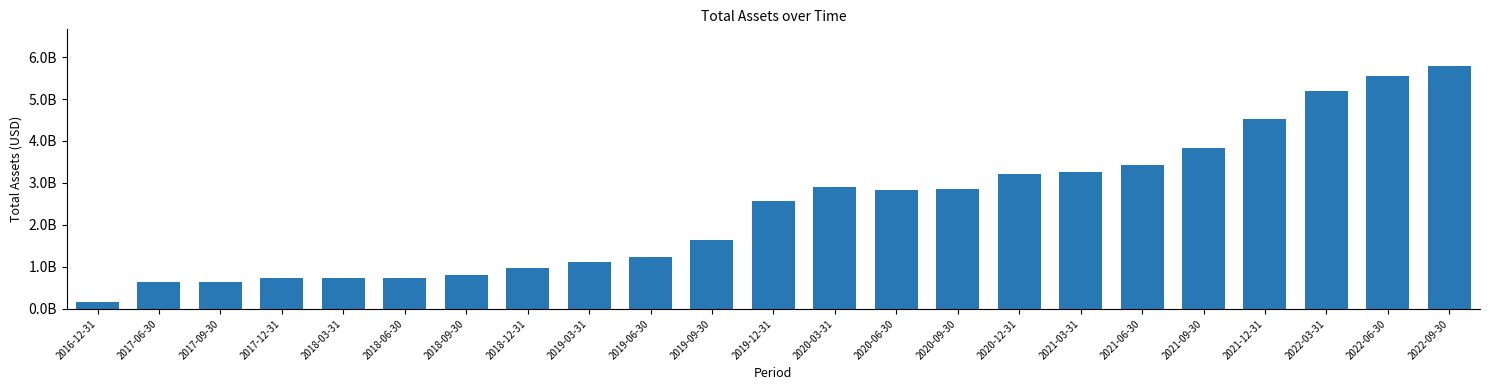

Are the bars horizontal?

No